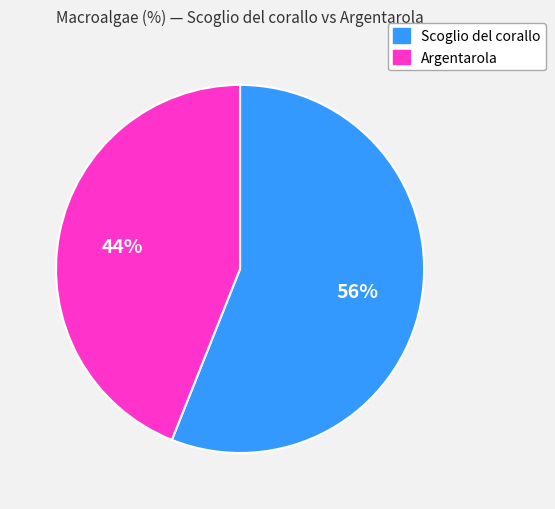

To the nearest percent, what is the difference between the largest and smallest slice percentages?

12%